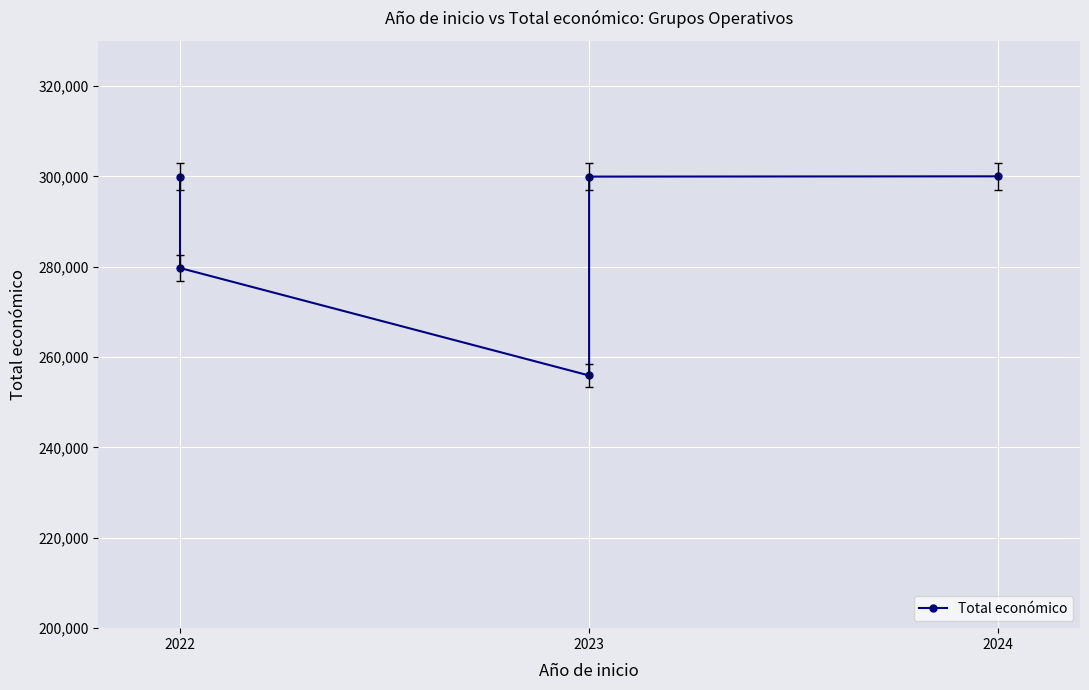

Is it true that the value at 2022 is 442394?

False